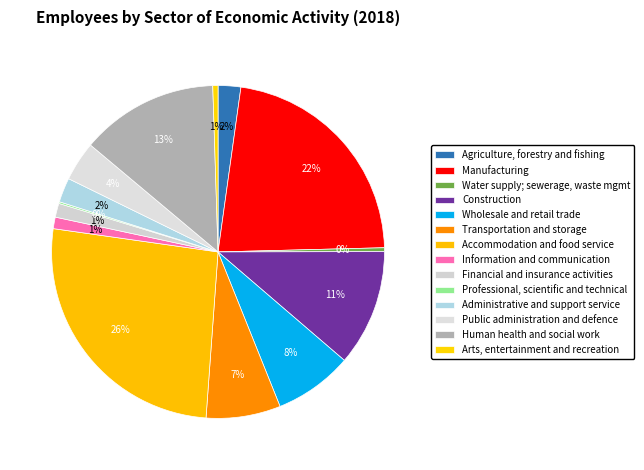

Combined, what portion of the pie is Professional, scientific and technical and Public administration and defence?

4.0%